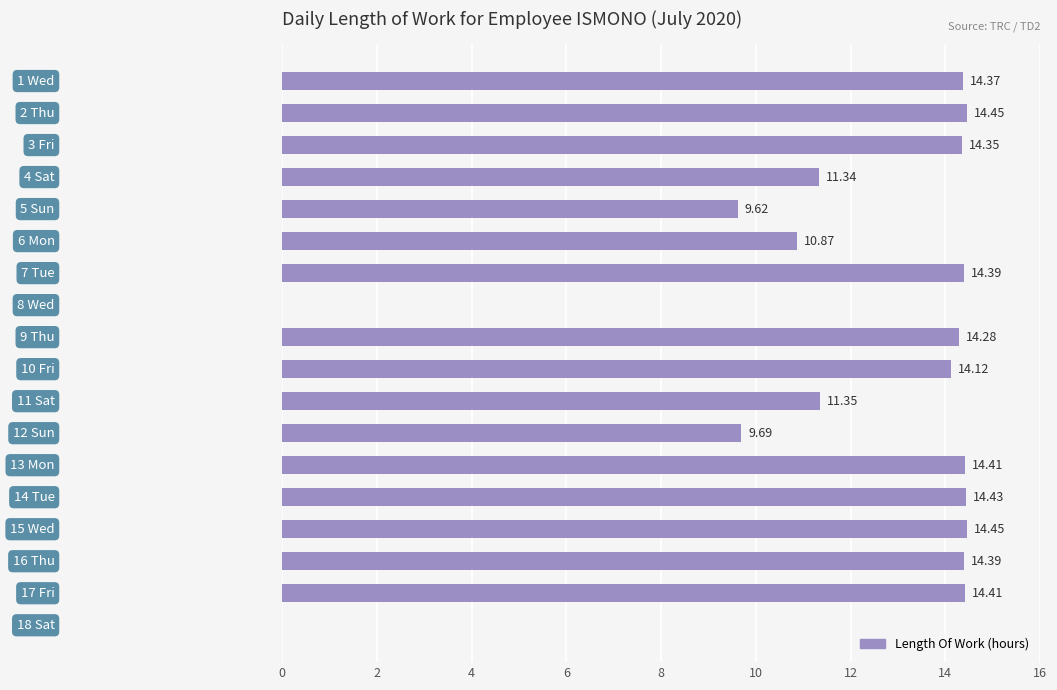

What is the sum of all values?

210.9